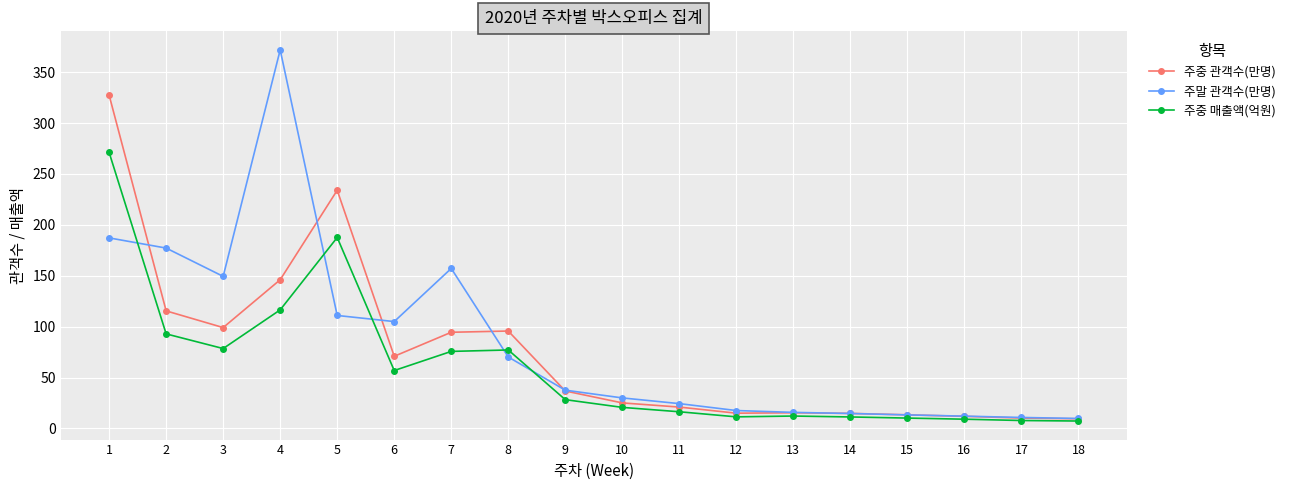

Is it true that 주중 관객수(만명) equals 15.4 at 13?

True